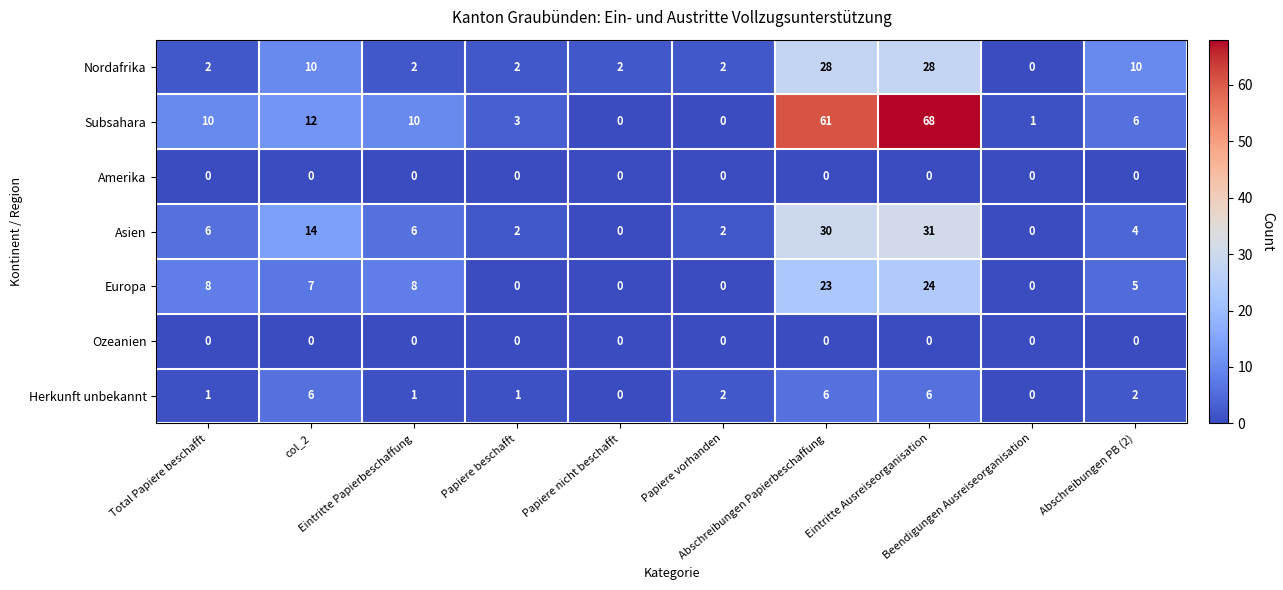

Which series has the largest total across all categories?

Subsahara